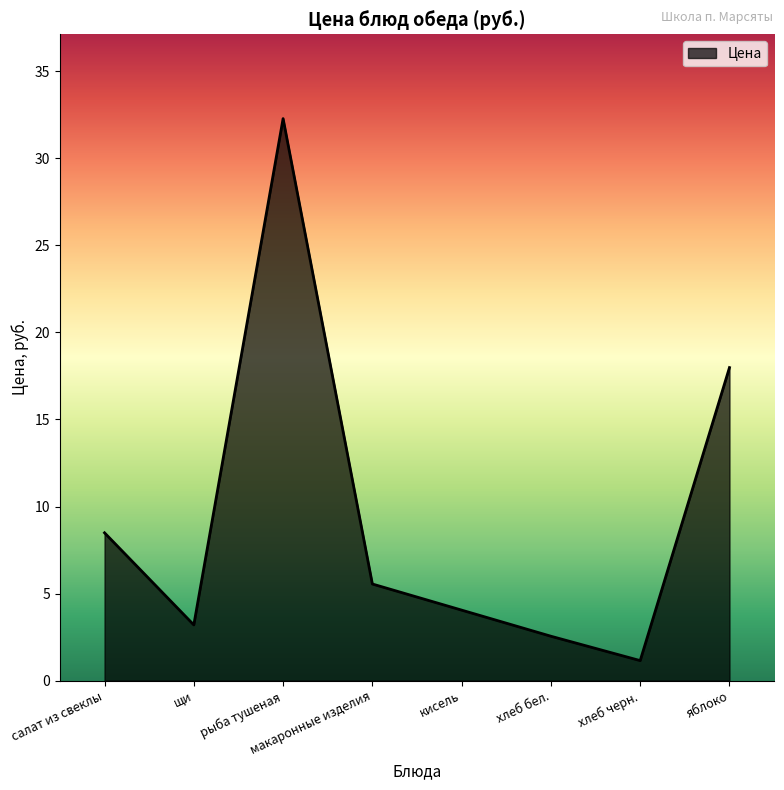

Rank the categories by value from highest to lowest.

рыба тушеная, яблоко, салат из свеклы, макаронные изделия, кисель, щи, хлеб бел., хлеб черн.